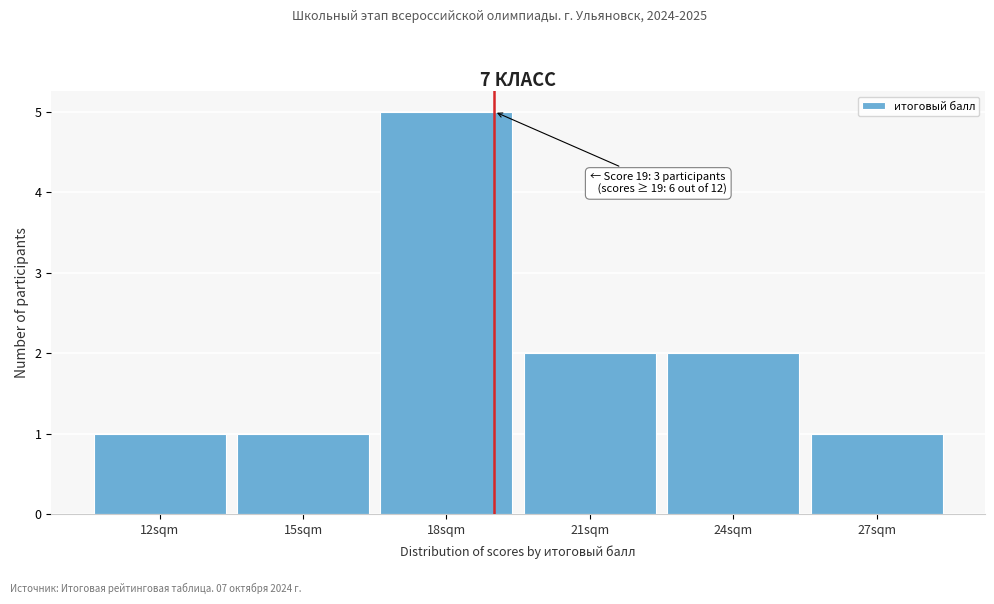

Which range on the x-axis has the tallest bar?

16.5 to 19.5